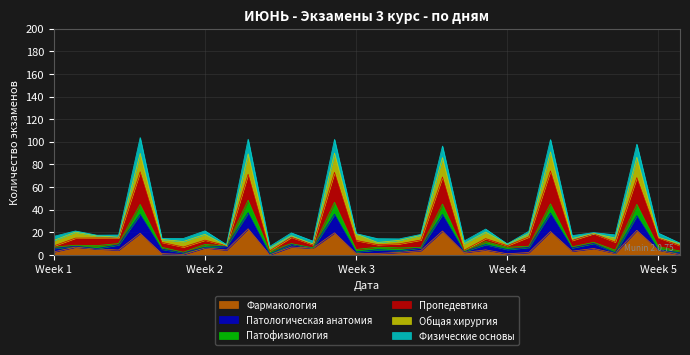

At which category does the chart reach its peak across all series?

5